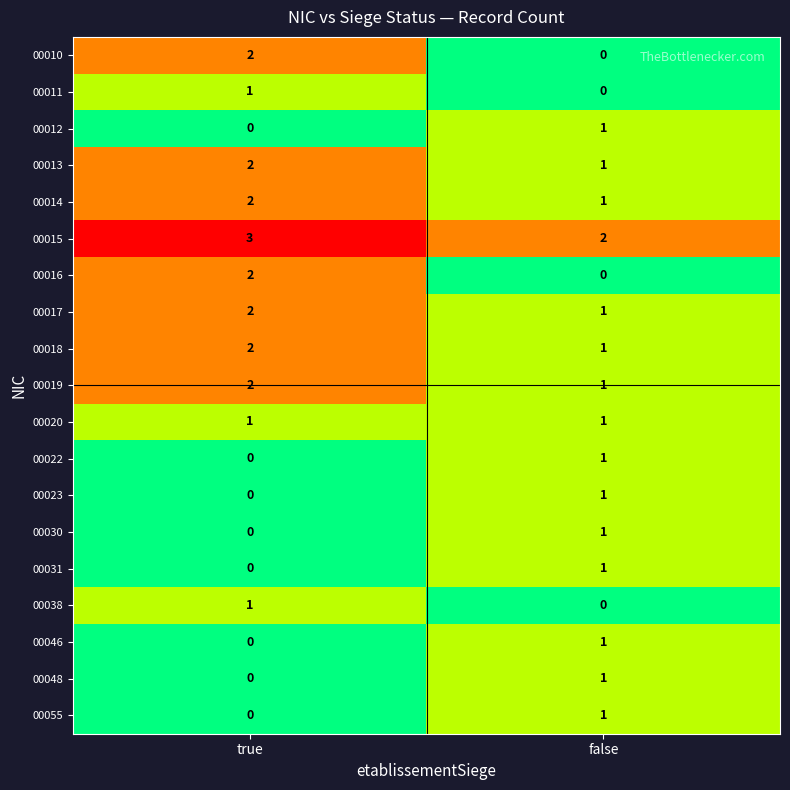

Is it true that 00031 equals -1 at true?

False